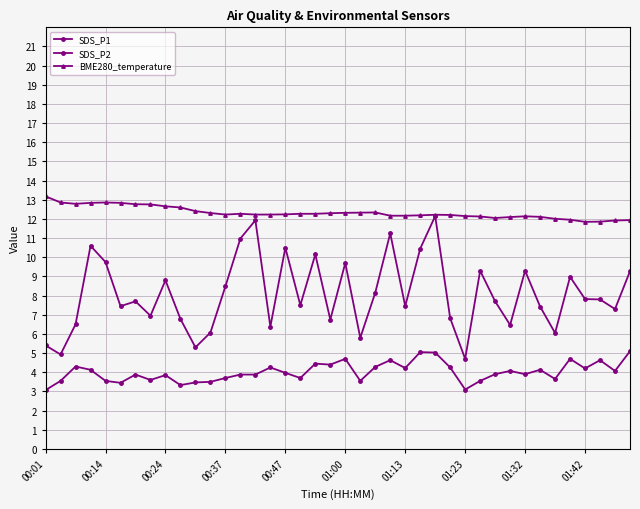

Does the chart have visible grid lines?

Yes